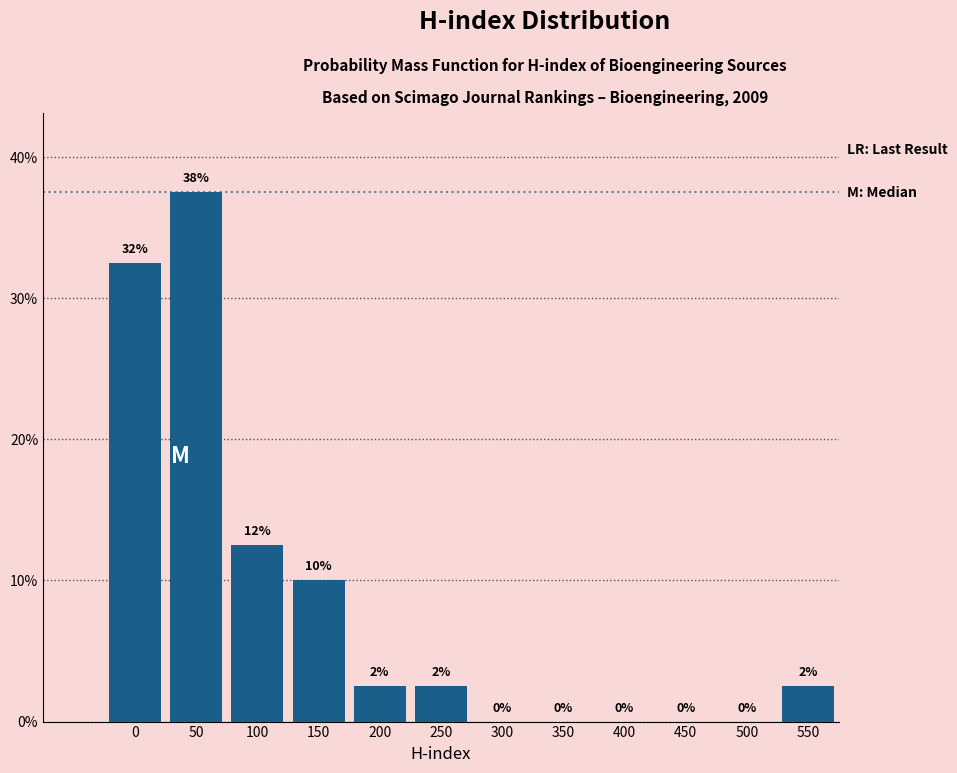

True or false: the data shows 4.0 at 550.

False